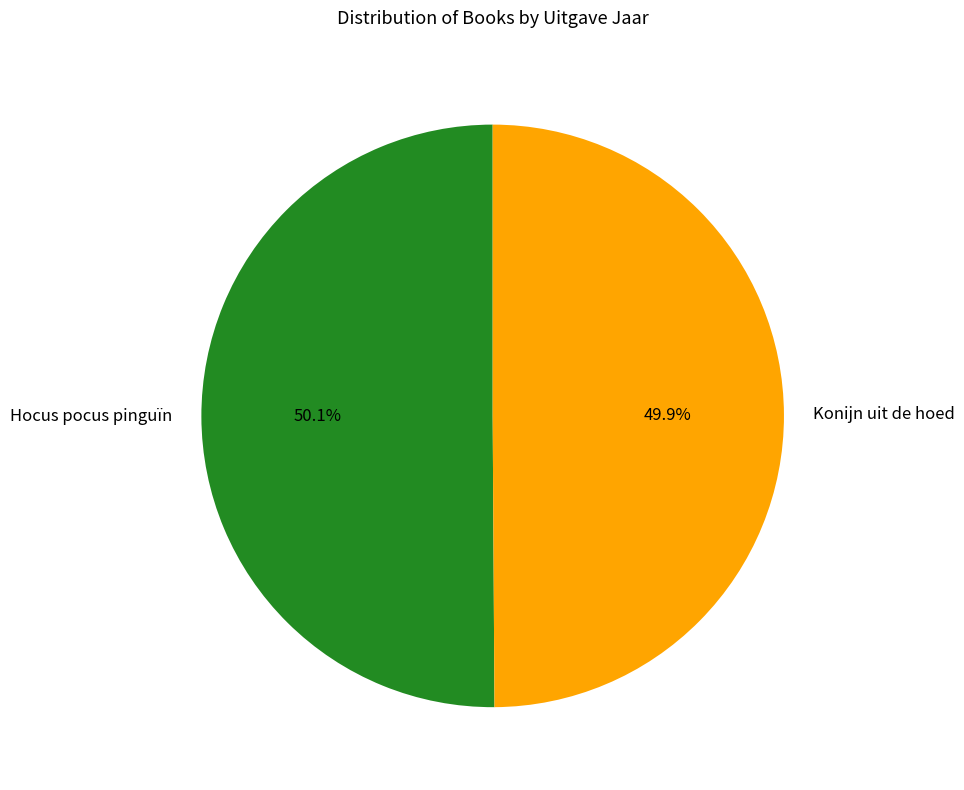

Combined, do Konijn uit de hoed and Hocus pocus pinguïn account for over 50%?

Yes